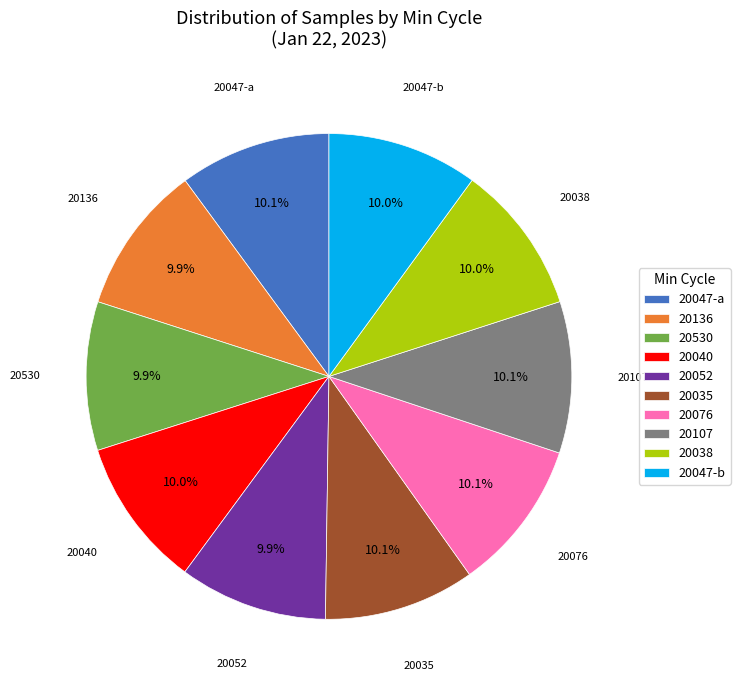

Does 20052 represent more than half of the total?

No